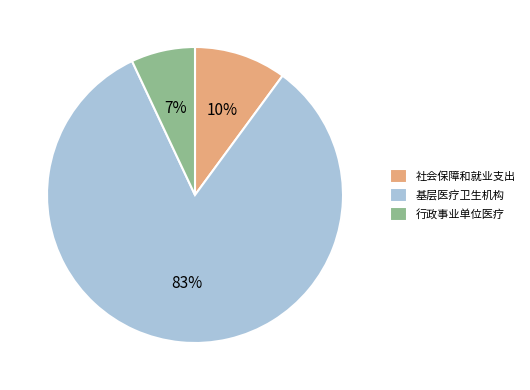

Do 社会保障和就业支出 and 行政事业单位医疗 together represent more than half of the pie?

No